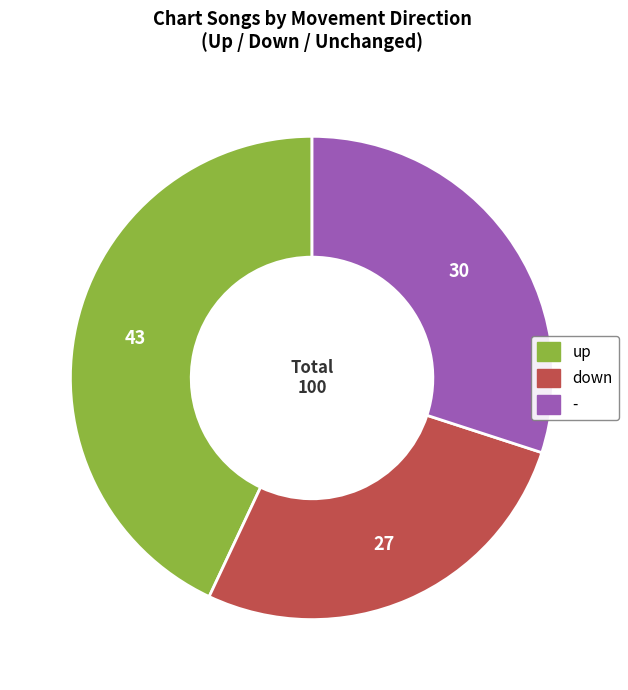

How many slices are in this pie chart?

3